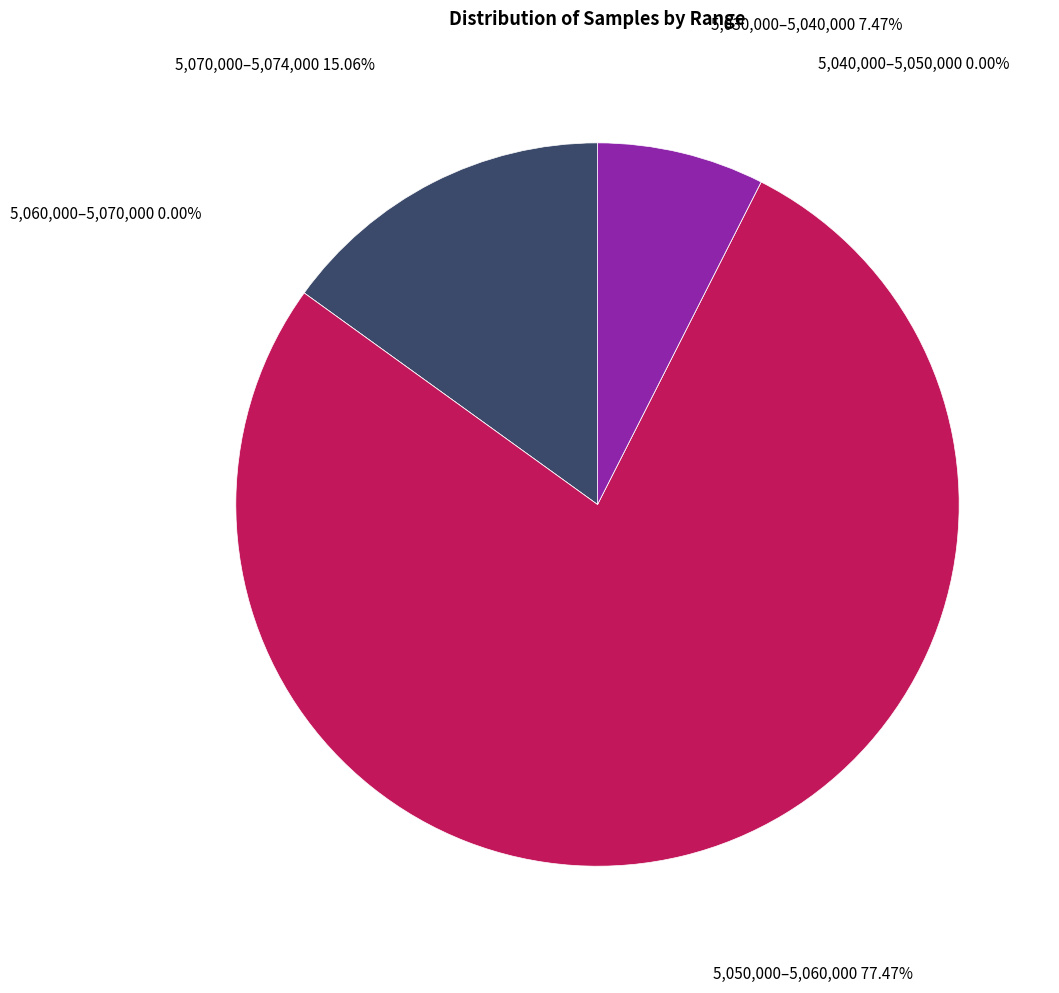

True or false: 28 accounts for 1% of the total.

False